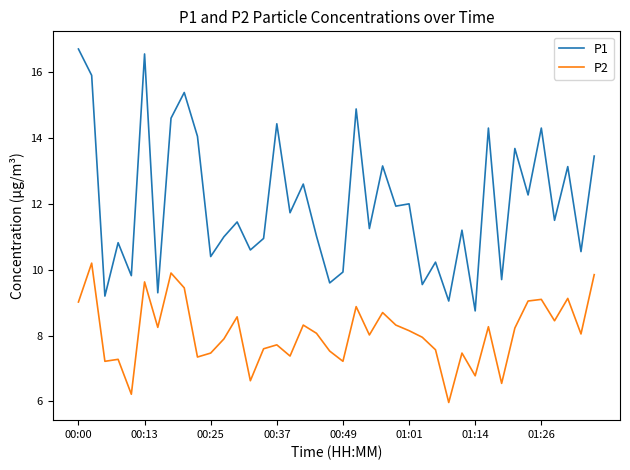

What is the smallest value displayed?

6.0